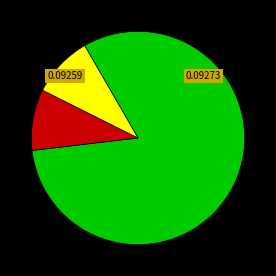

How many slices are in this pie chart?

3